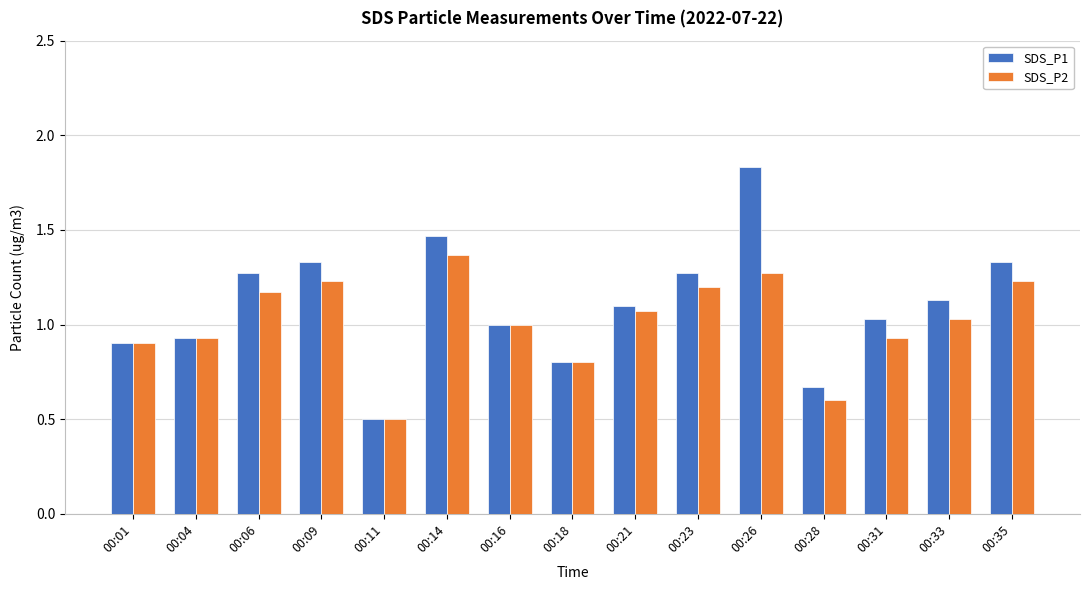

What is the difference between the SDS_P2 values at 00:21 and 00:31?

0.1